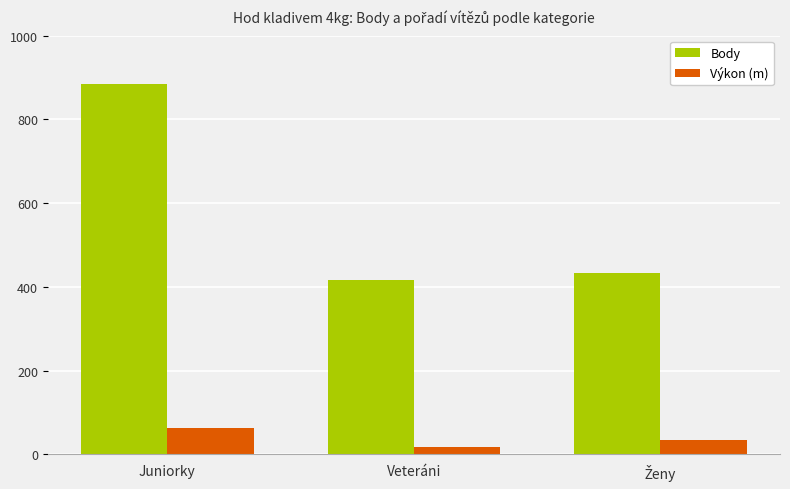

What is the maximum value shown in the chart?

885.0